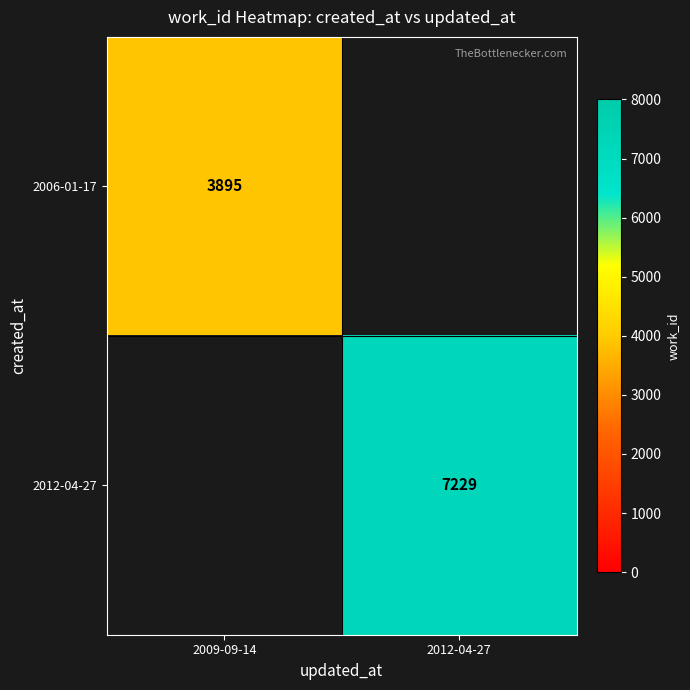

What is the maximum value shown in the chart?

7229.0